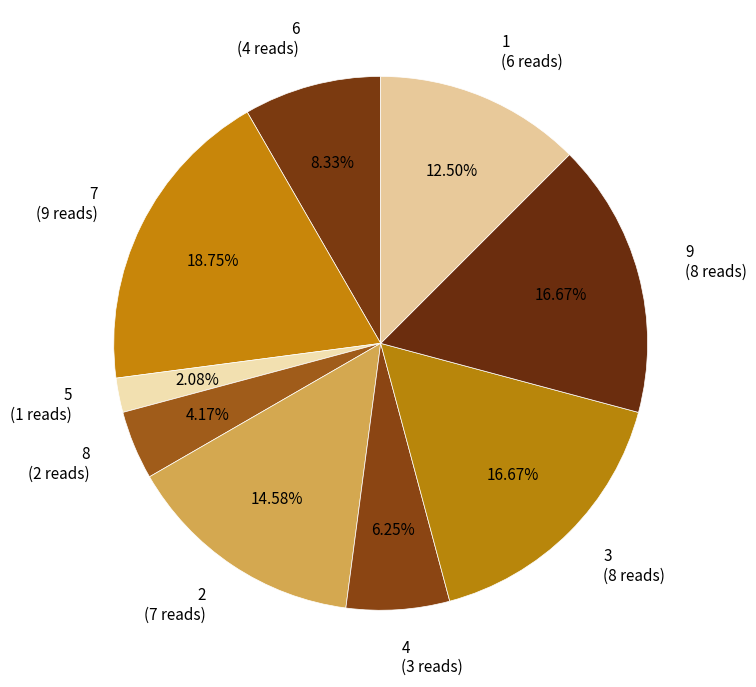

How many slices are in this pie chart?

9